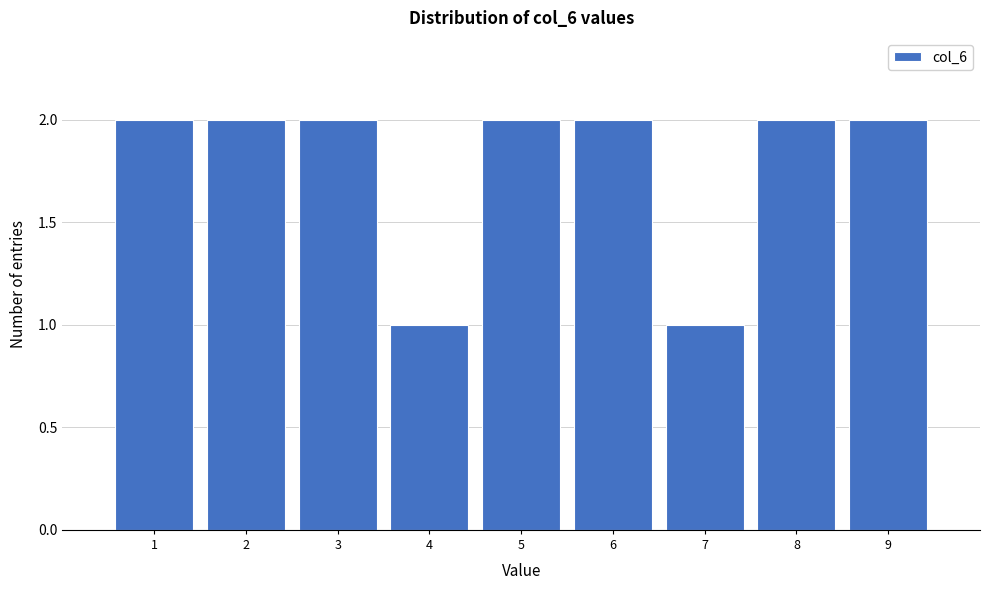

Reading left to right, transcribe this chart: for each bar, give the range it covers on the x-axis and its height. The values are not printed on the chart, so give them approximately, as read against the axis.

0.5 to 1.5: 2
1.5 to 2.5: 2
2.5 to 3.5: 2
3.5 to 4.5: 1
4.5 to 5.5: 2
5.5 to 6.5: 2
6.5 to 7.5: 1
7.5 to 8.5: 2
8.5 to 9.5: 2